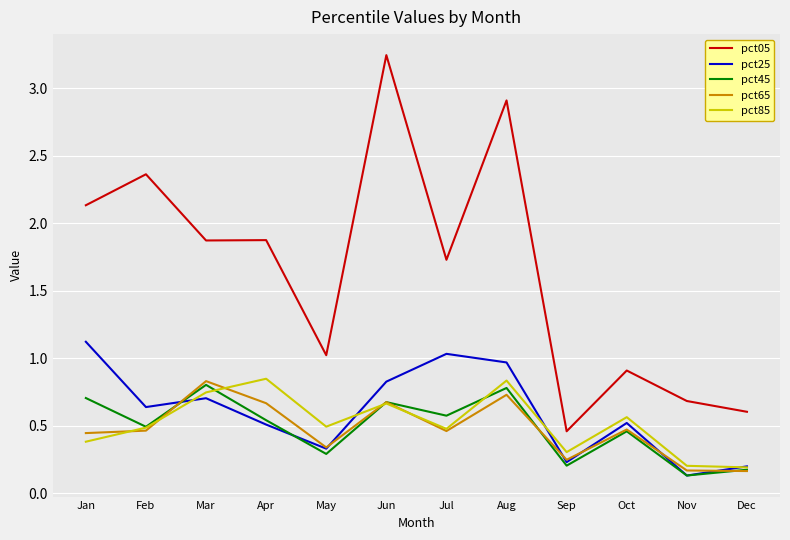

Is the value of pct25 at Jun greater than the value of pct05 at Sep?

Yes